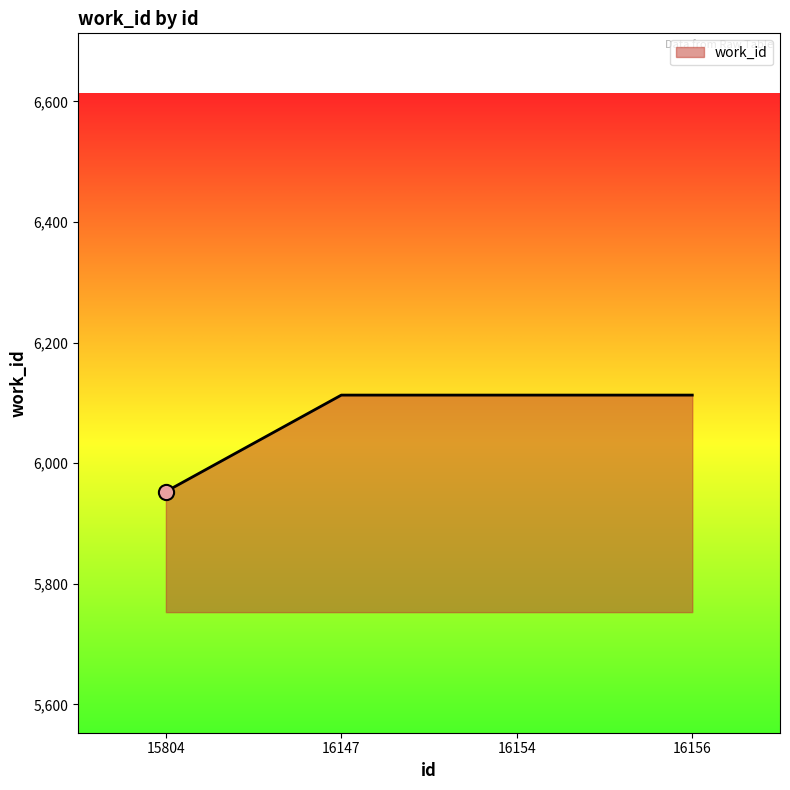

What is the change in value from 15804 to 16154?

+160